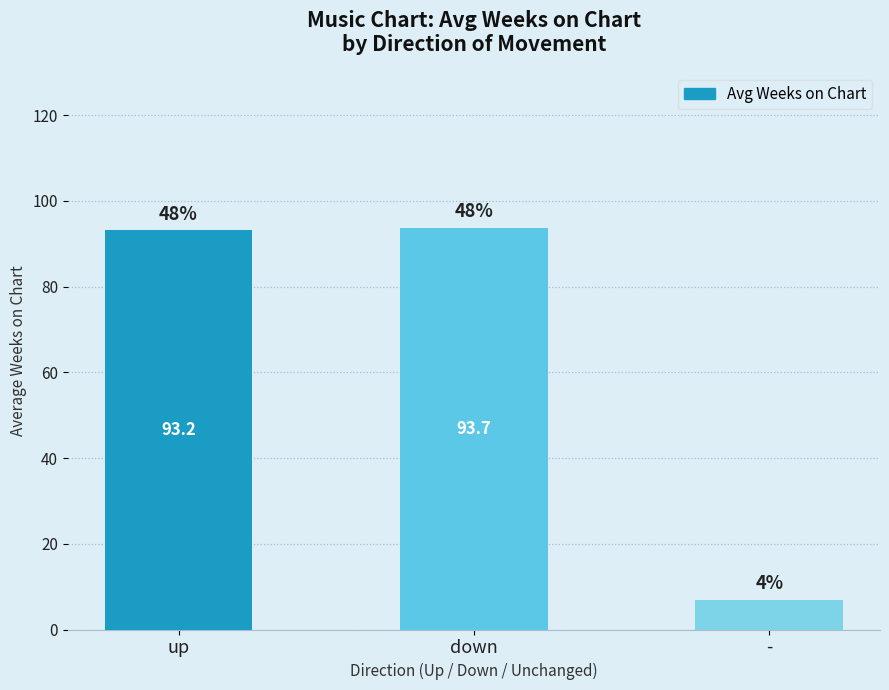

At which category does the chart reach its minimum across all series?

-